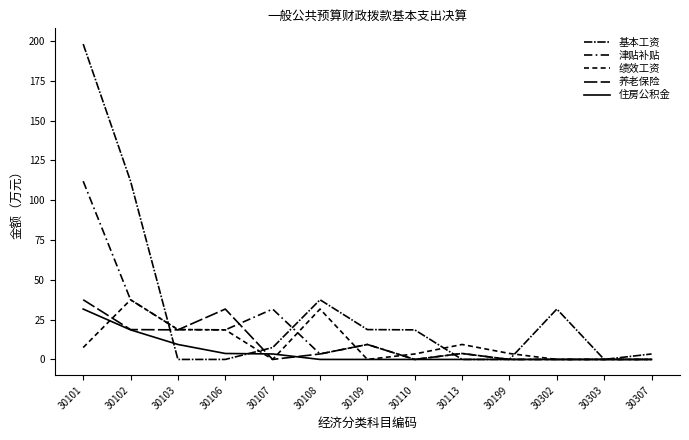

At which category does 津贴补贴 reach its first local valley?

30106